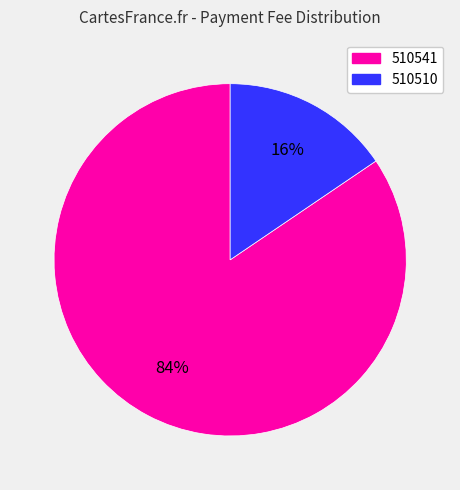

To the nearest percent, what is the average slice percentage?

50%